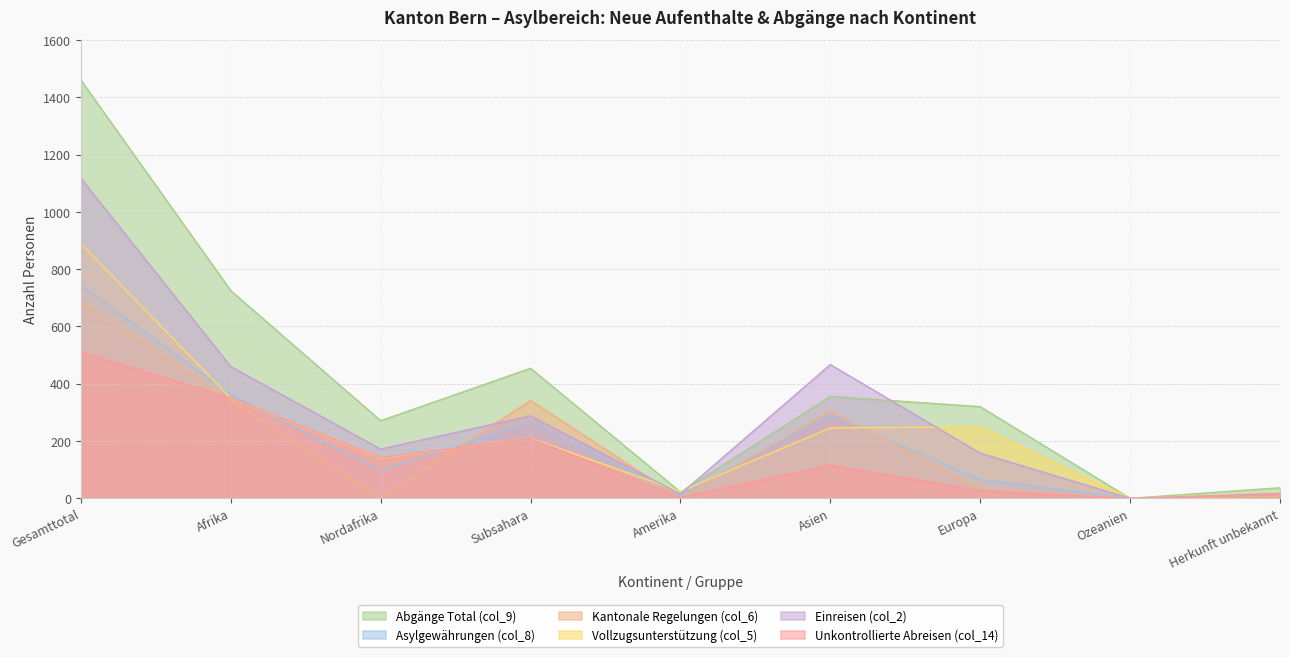

At how many categories does at least one series exceed 627?

2